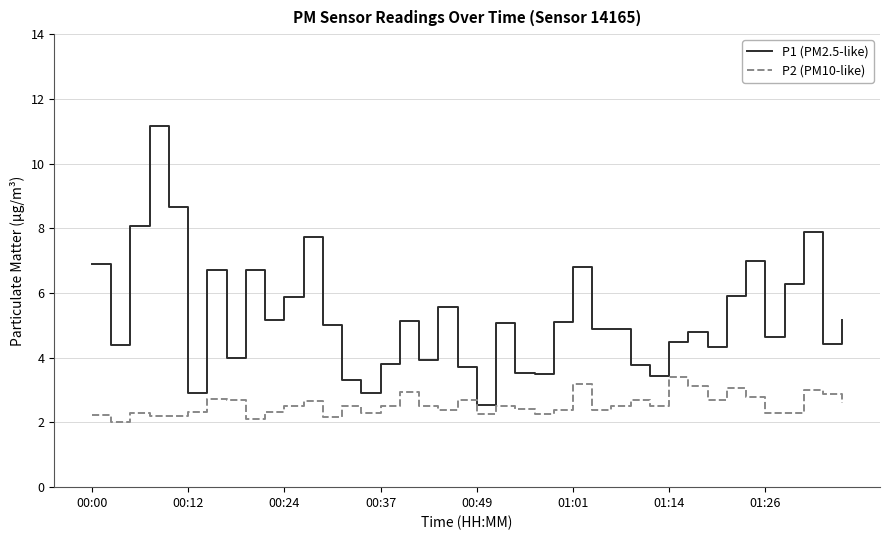

List the series in order of their overall mean, highest first.

P1 (PM2.5-like), P2 (PM10-like)